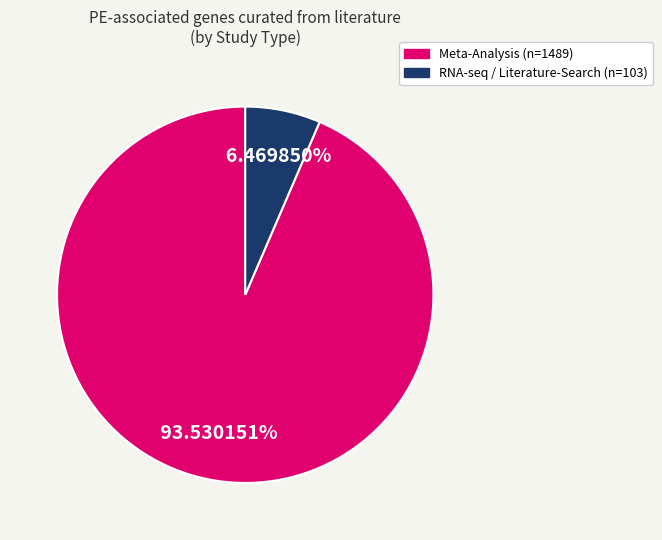

Is there any slice that represents more than half of the pie?

Yes